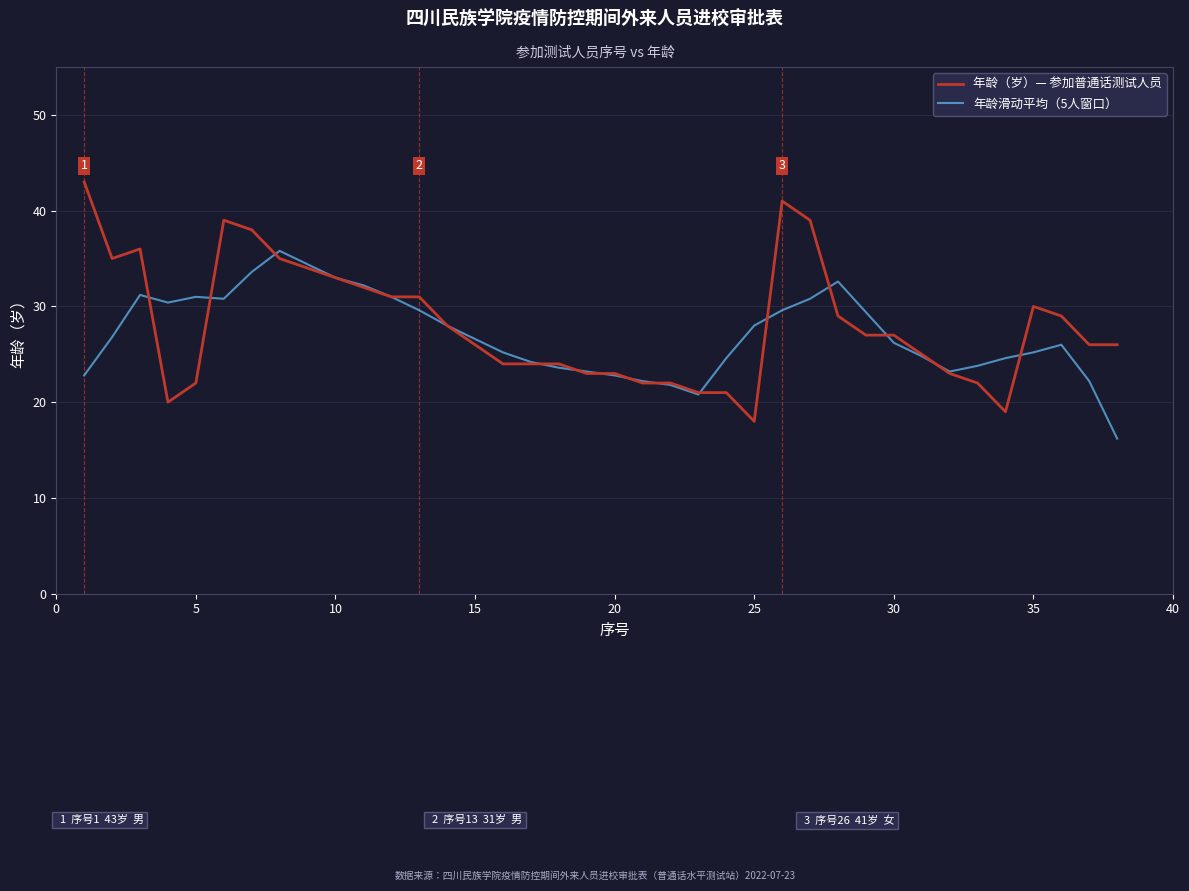

What is the maximum value shown in the chart?

43.0